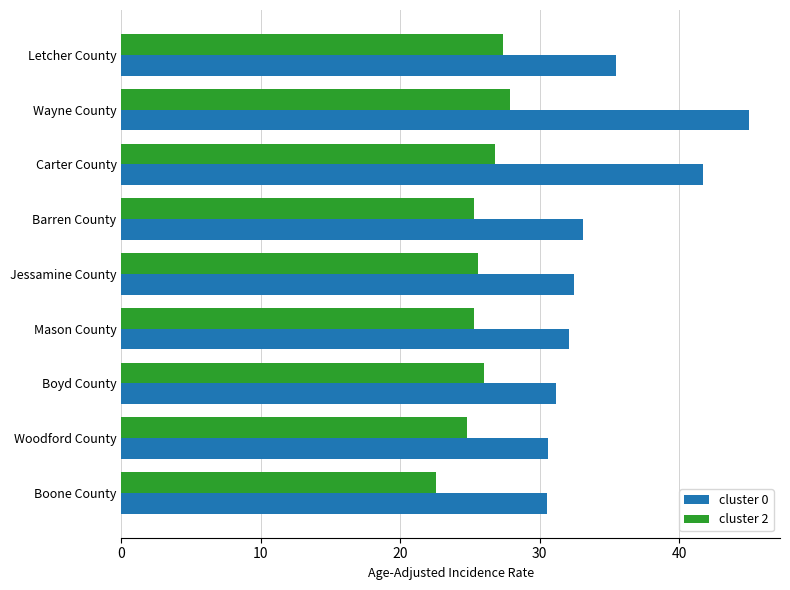

What is the difference between the second highest and minimum values in the cluster 2 series?

4.8